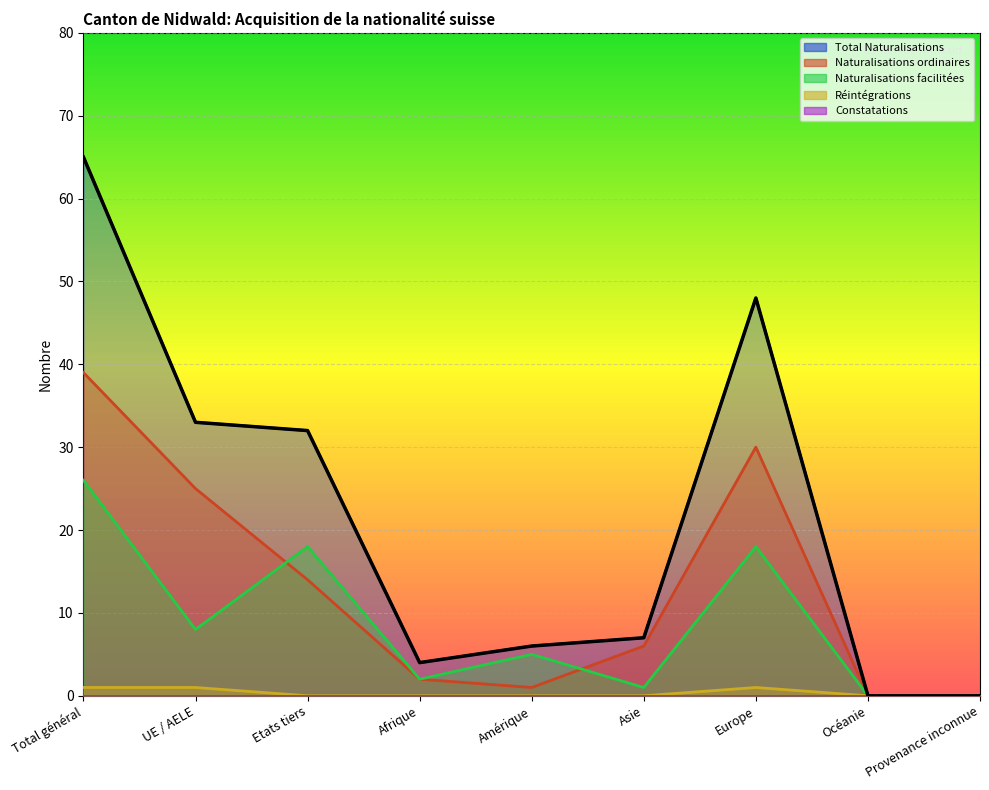

Which series has the widest spread of values?

Total Naturalisations